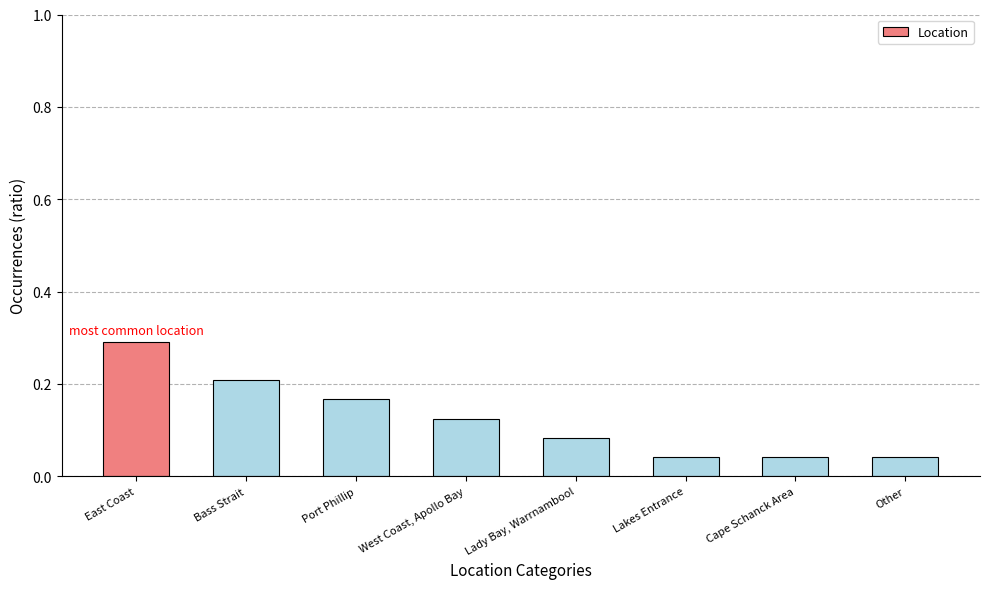

The value at East Coast is 0.3. True or false?

True